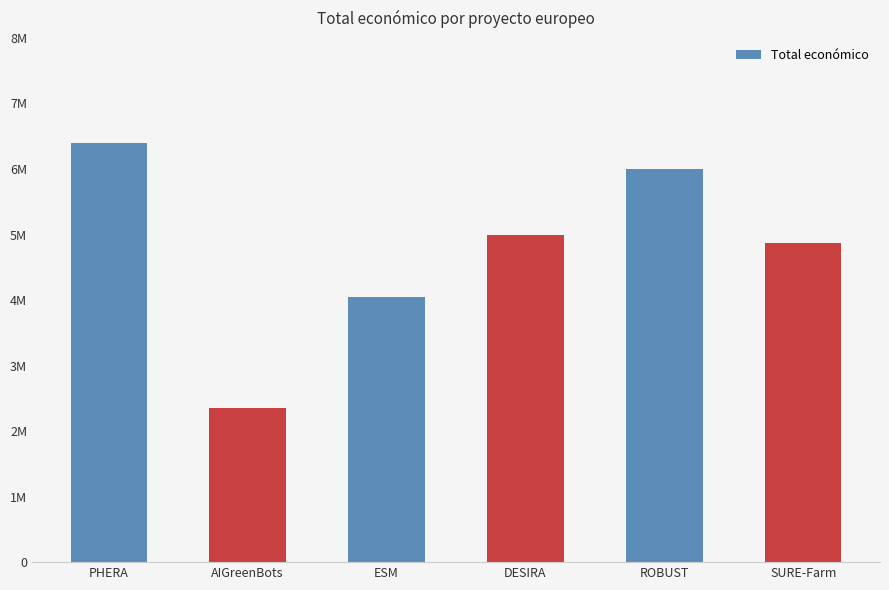

Are the bars horizontal?

No